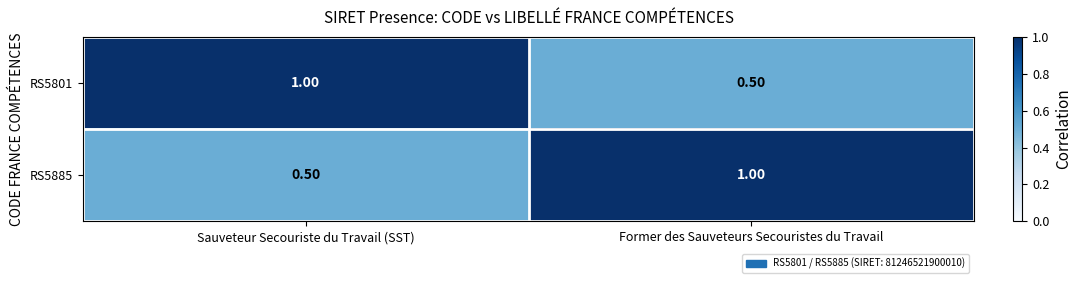

What is the spread (max minus min) of values at Former des Sauveteurs Secouristes du Travail?

0.5